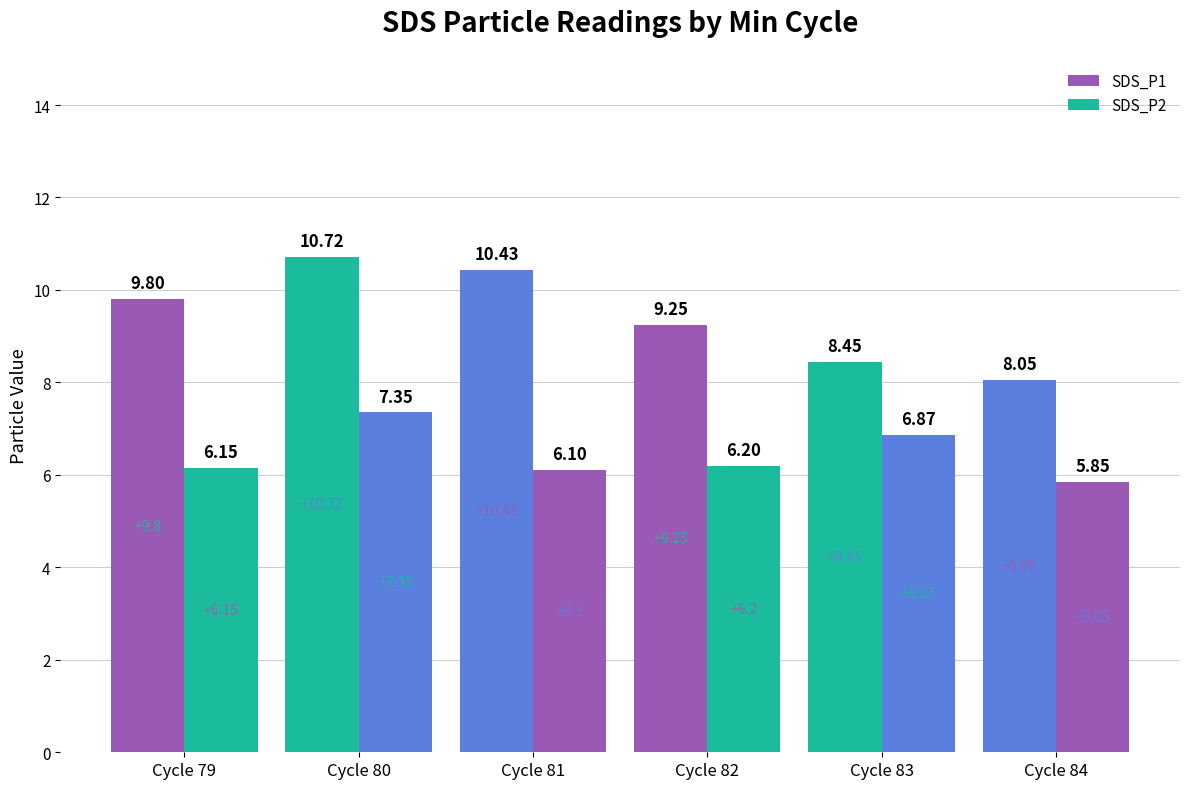

Is it true that SDS_P1 equals 10.4 at Cycle 81?

True